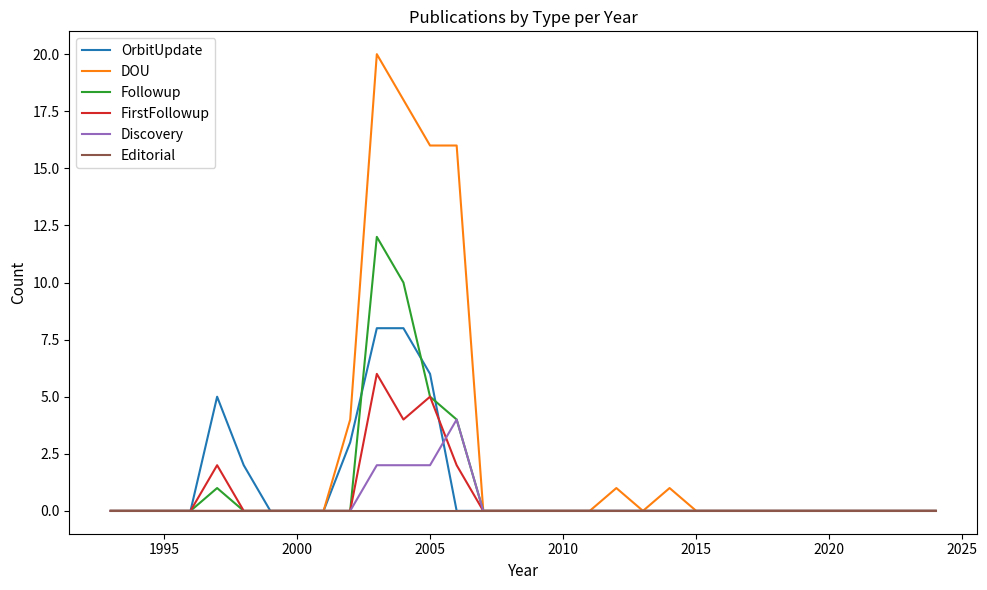

Which series has the largest total across all categories?

DOU